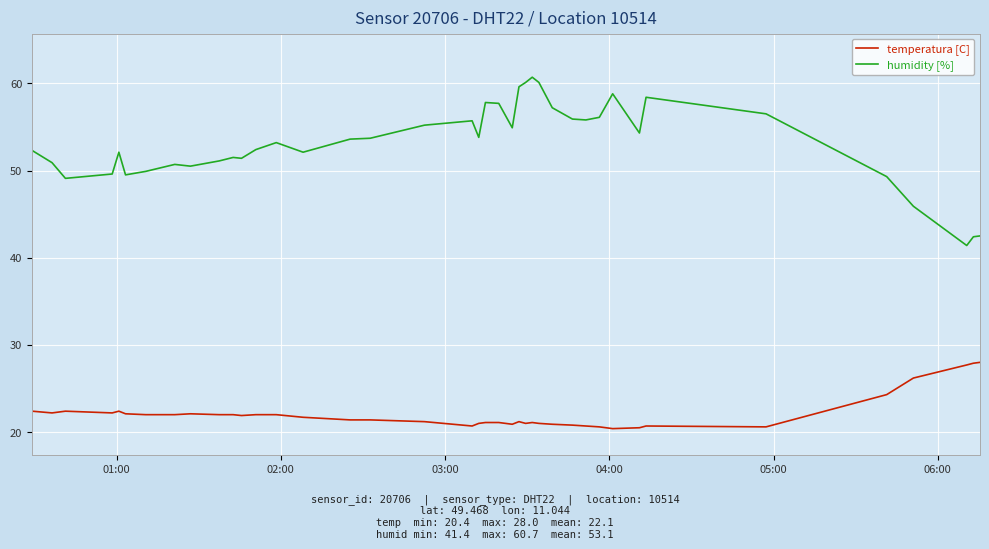

What is the difference between the maximum and minimum values in the humidity [%] series?

19.3